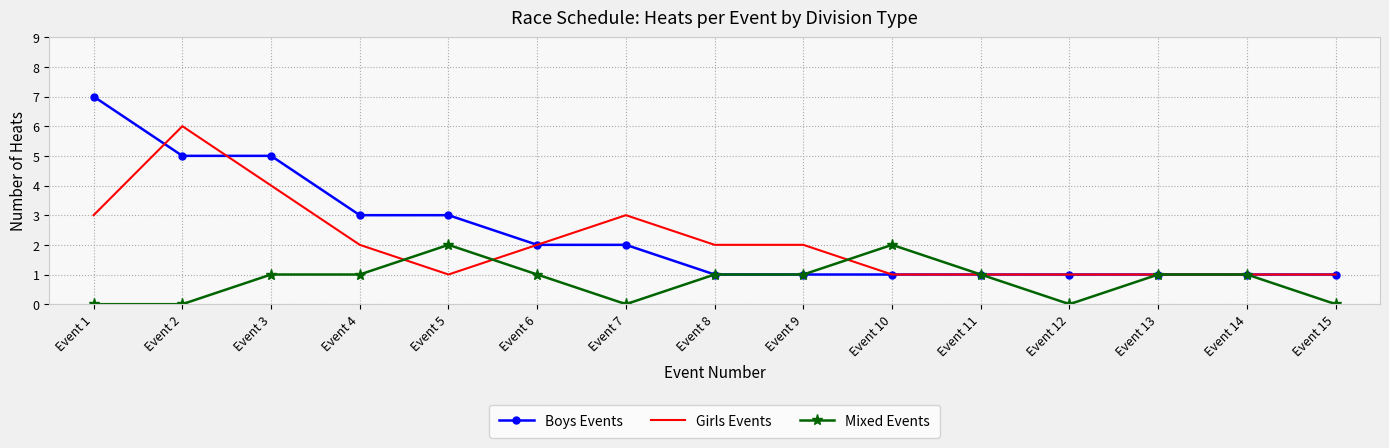

What is the greatest value displayed?

7